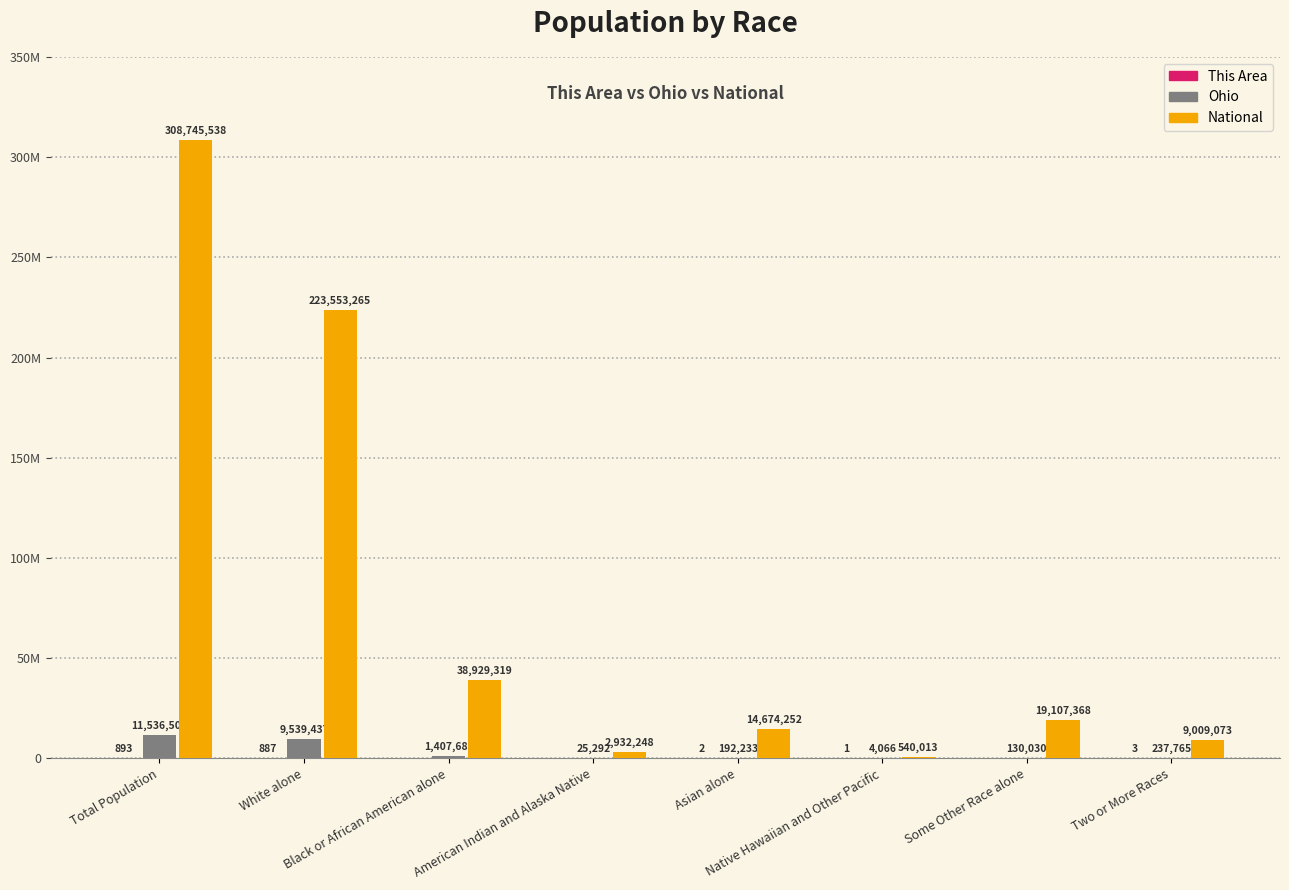

Rank the series at Total Population from lowest to highest value.

This Area, Ohio, National